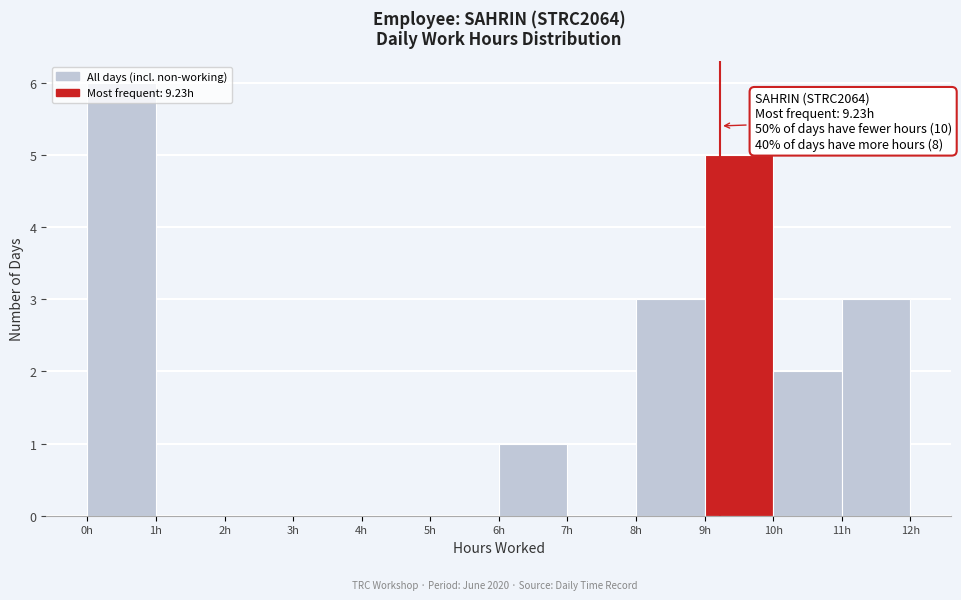

Which range on the x-axis has the tallest bar?

0 to 1